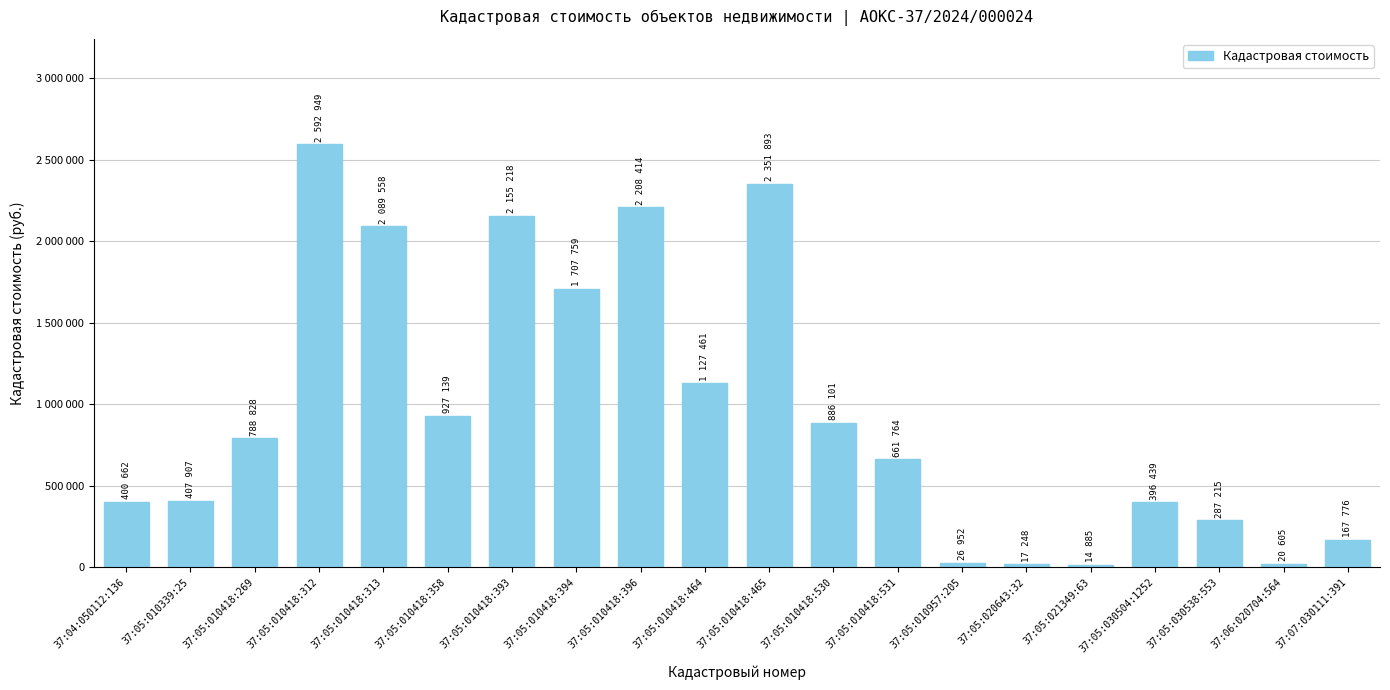

At which label does the data first exceed 788828?

37:05:010418:269